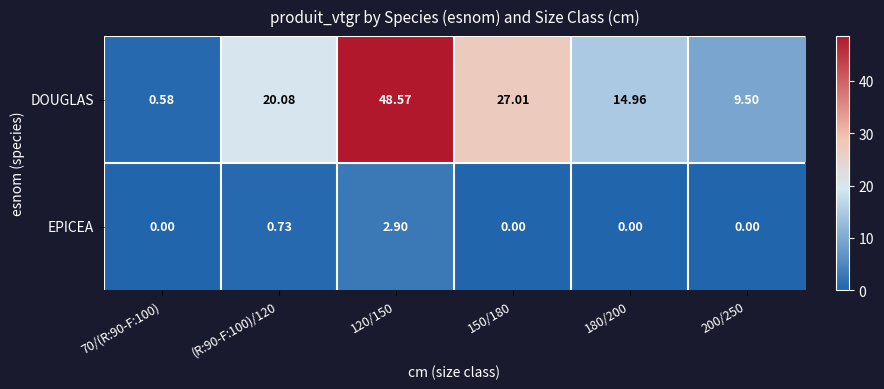

Rank the series at 180/200 from highest to lowest value.

DOUGLAS, EPICEA